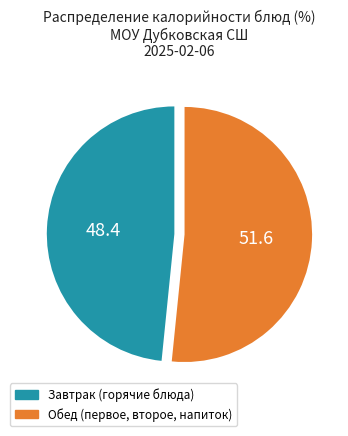

Is there any slice that represents more than half of the pie?

Yes